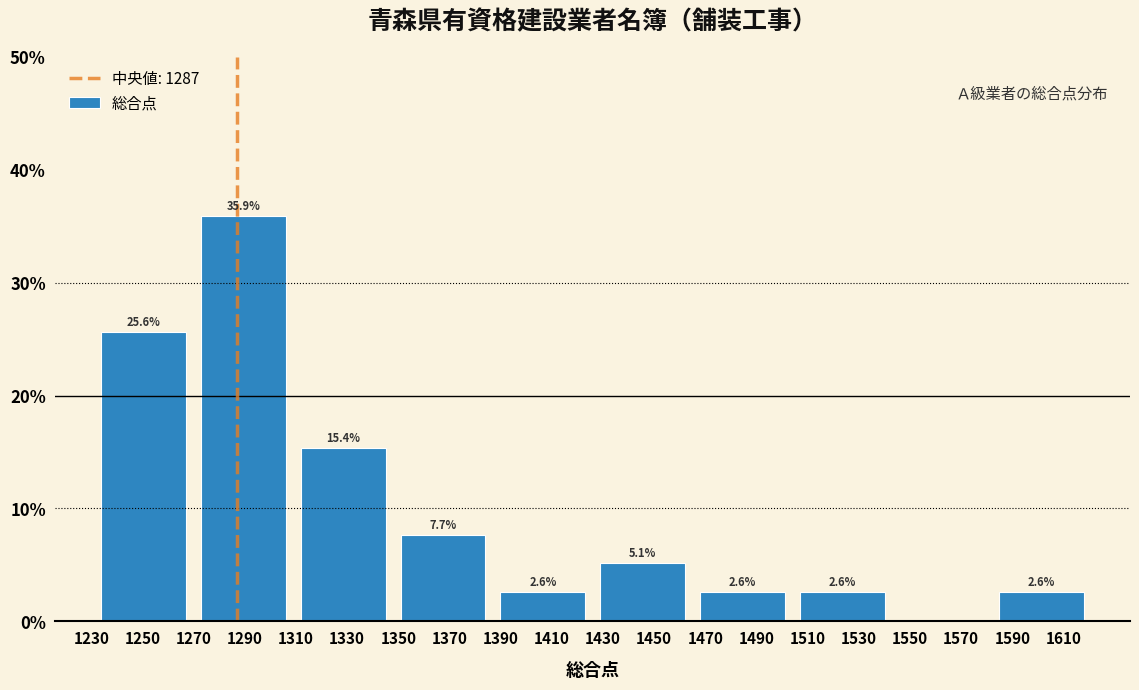

Which range on the x-axis has the tallest bar?

1270 to 1309